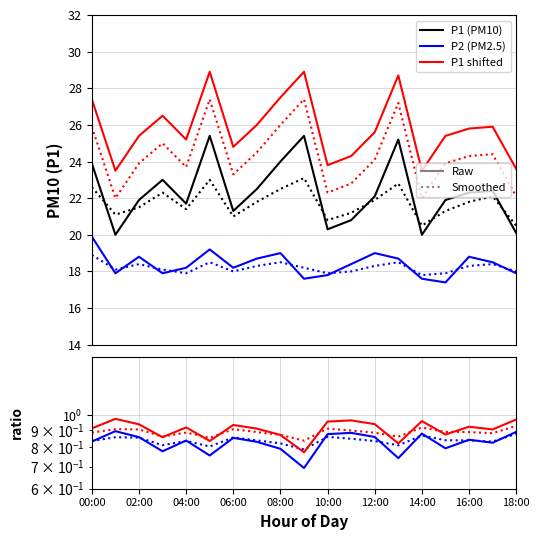

Which series has the largest range (max minus min)?

P1